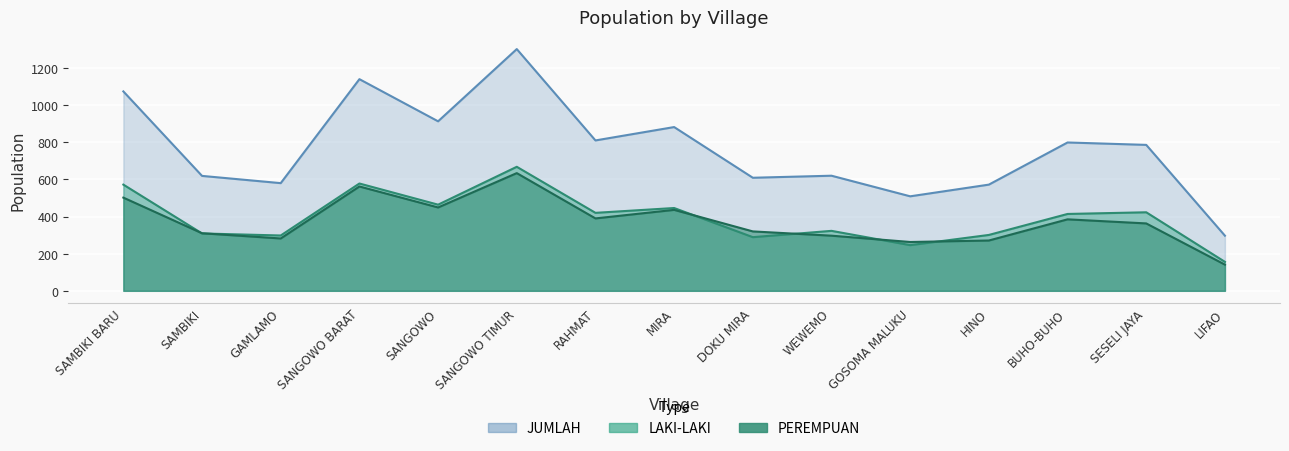

Which category has the highest value in the PEREMPUAN series?

SANGOWO TIMUR